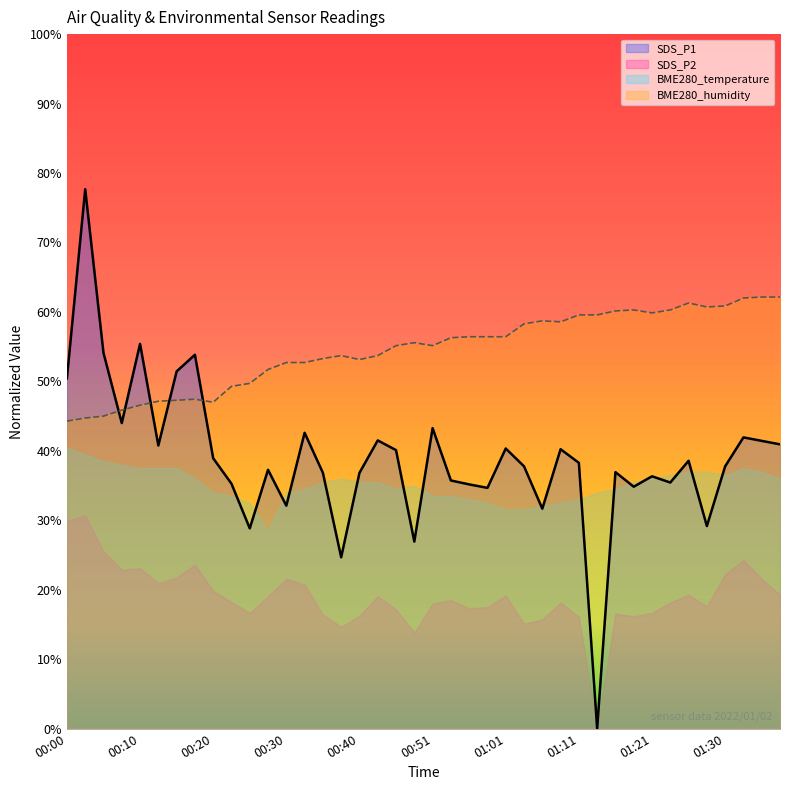

Is it true that BME280_humidity equals 55.1 at 00:51?

True